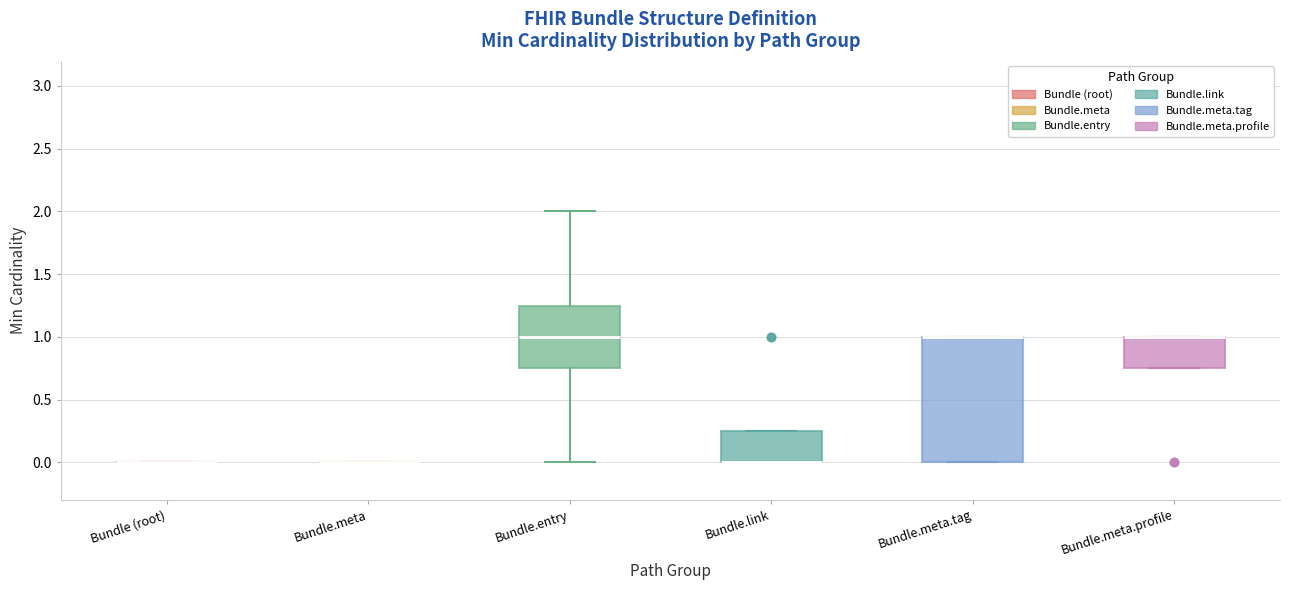

Which box is the tallest, from its lower edge to its upper edge?

Bundle.meta.tag